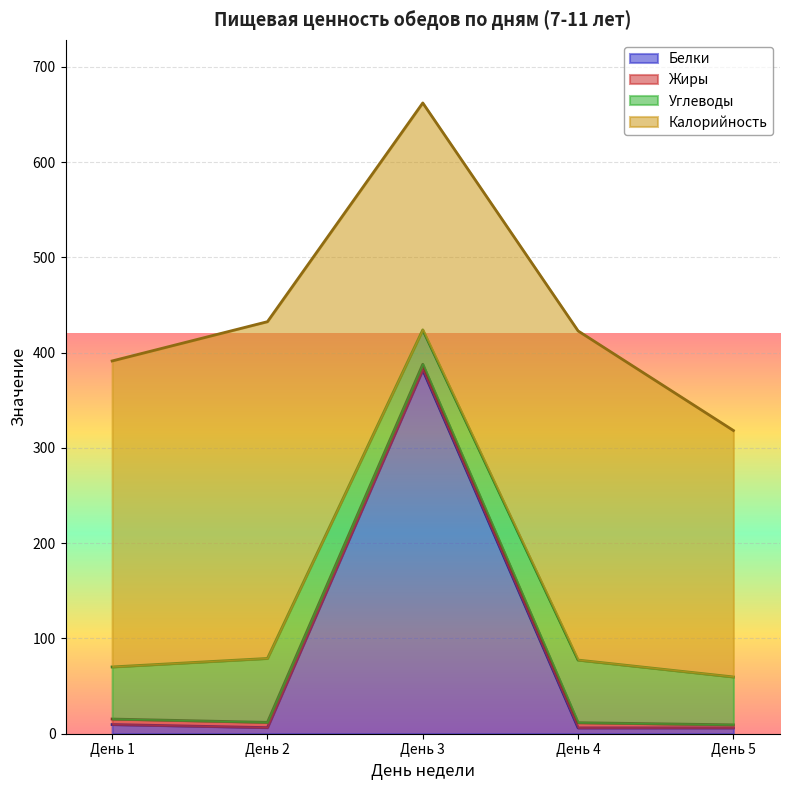

Which category has the lowest value across all series?

День 5